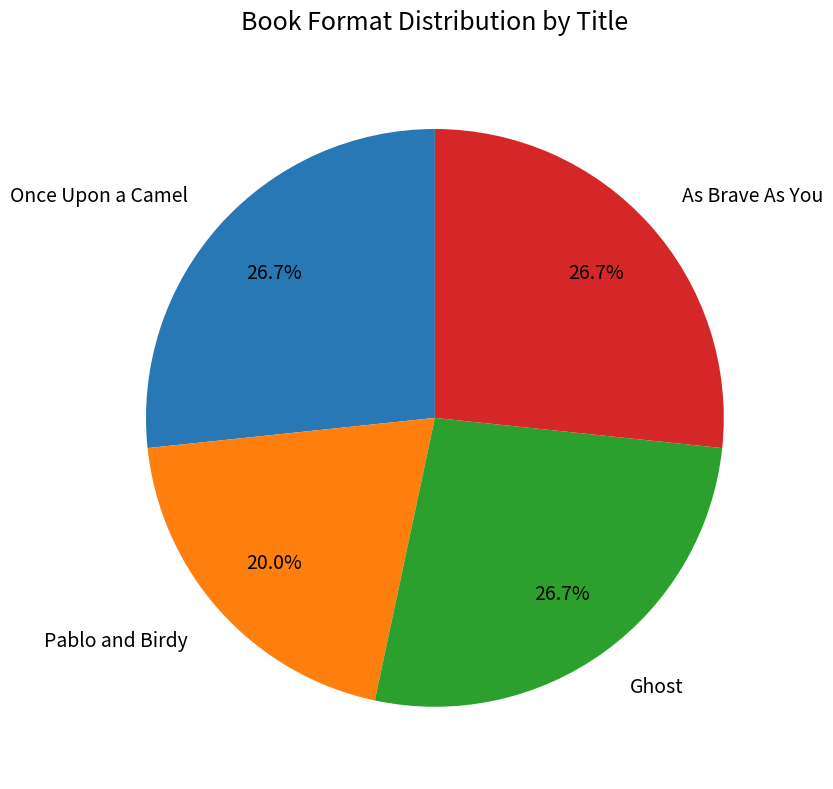

Which slice is the smallest?

Pablo and Birdy